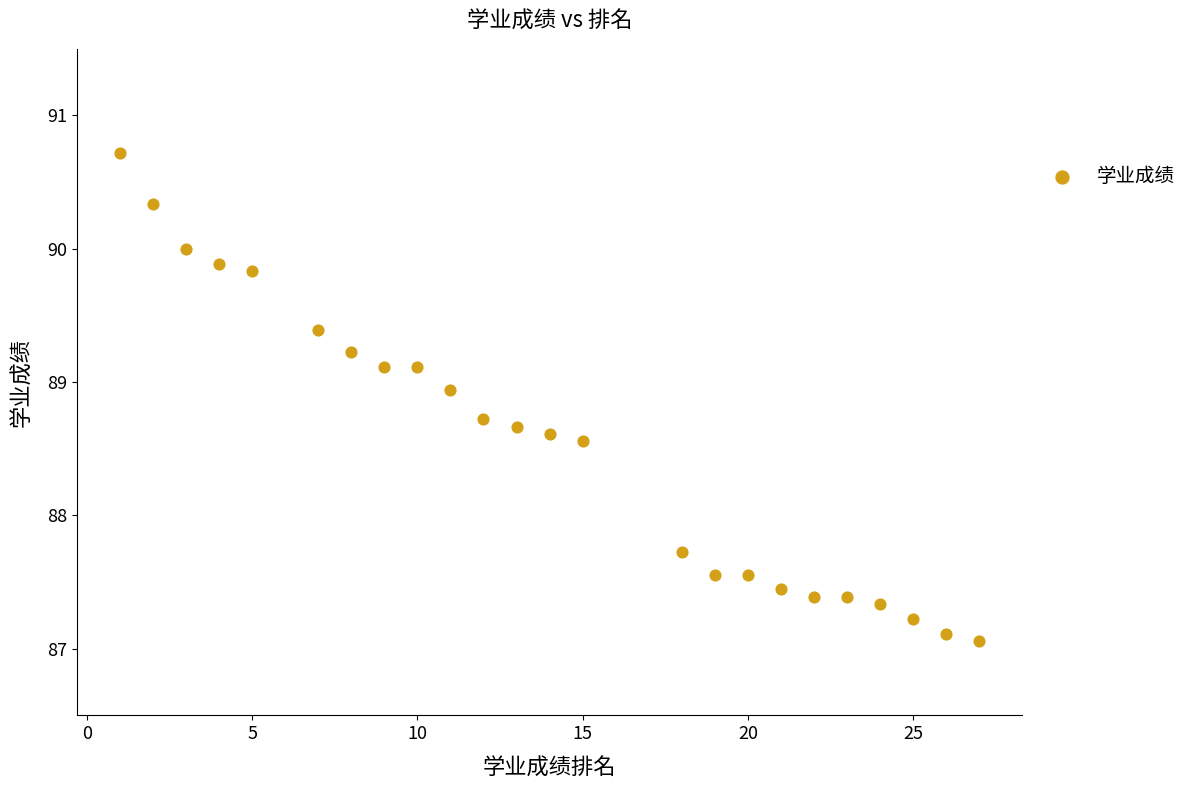

What is the range of Y values (max minus min)?

3.7